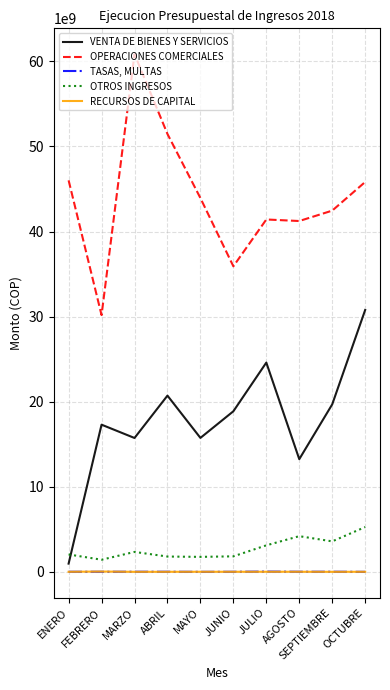

List the series in order of their peak value, highest first.

OPERACIONES COMERCIALES, VENTA DE BIENES Y SERVICIOS, OTROS INGRESOS, RECURSOS DE CAPITAL, TASAS, MULTAS